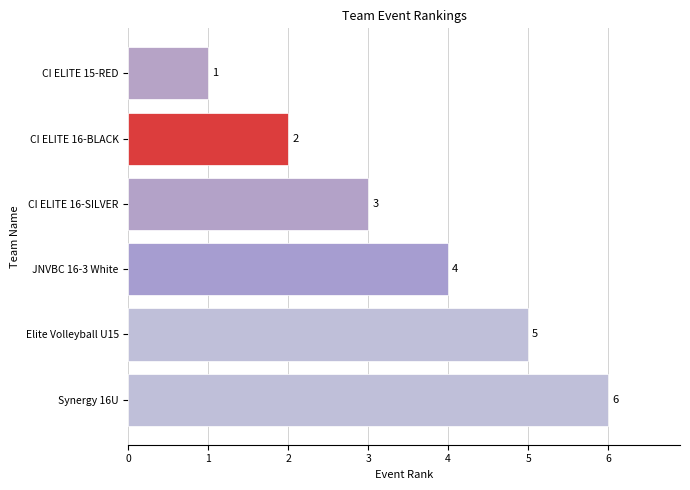

What is the average value?

4